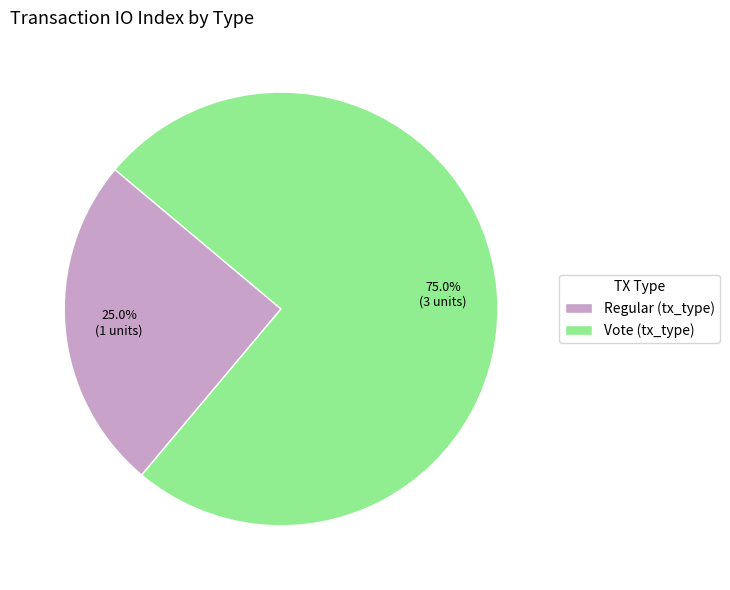

What is the ratio of the value at Vote (tx_type) to the value at Regular (tx_type)?

3.0